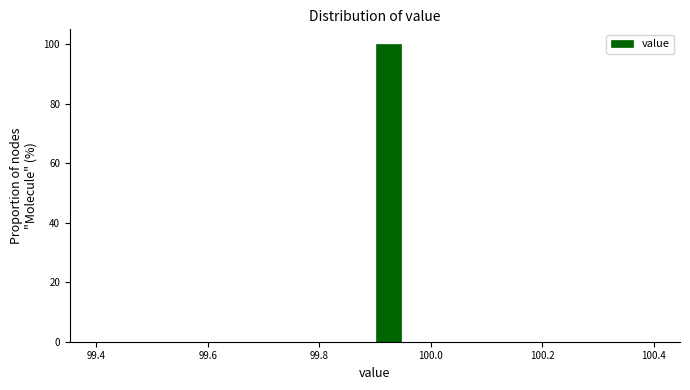

Around what value on the x-axis is the tallest bar? Give the approximate position of its centre, as read against the axis.

99.92